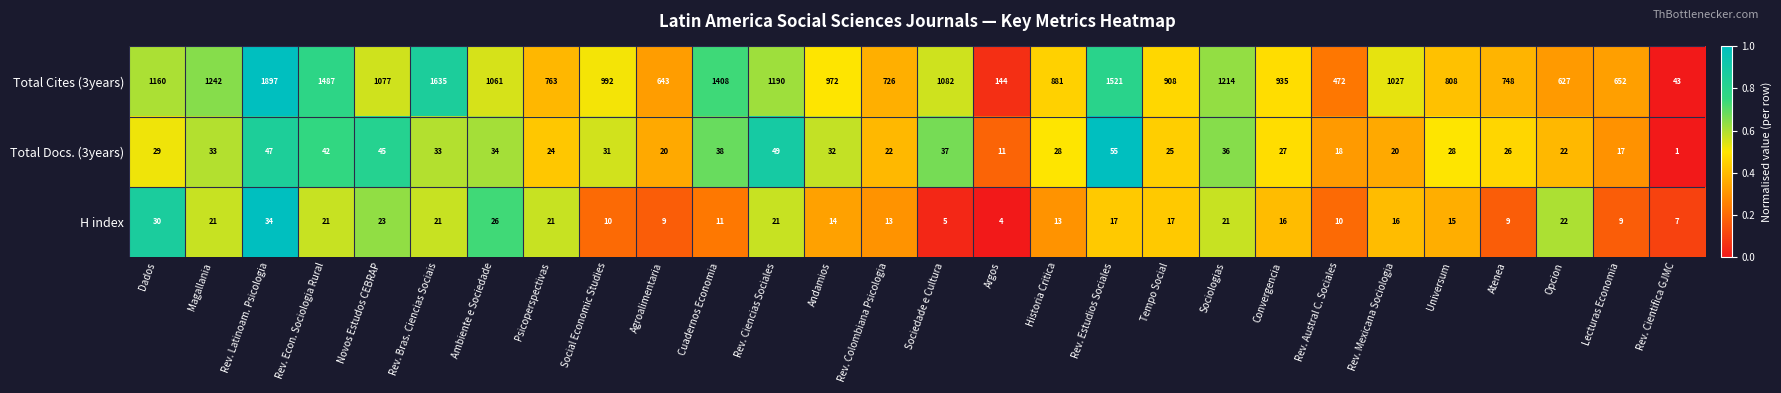

What is the maximum value shown in the chart?

1897